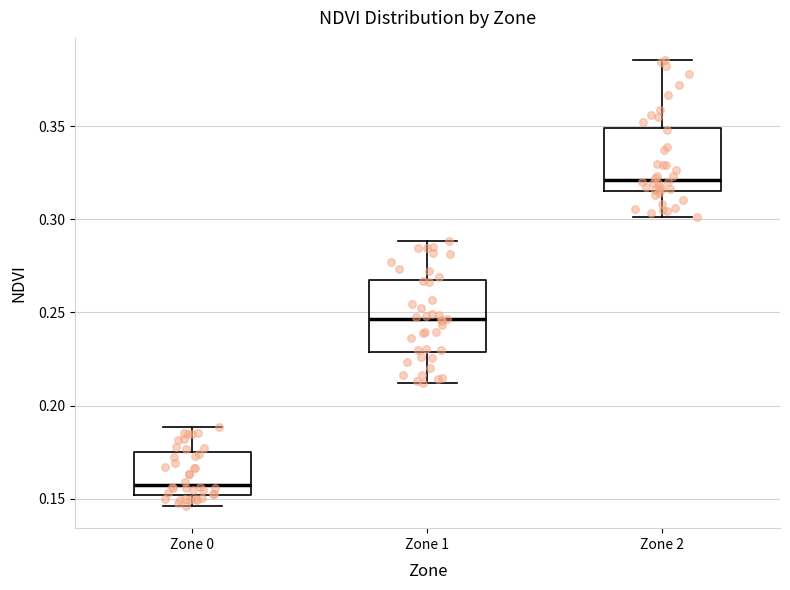

Which box's median line is the lowest?

Zone 0